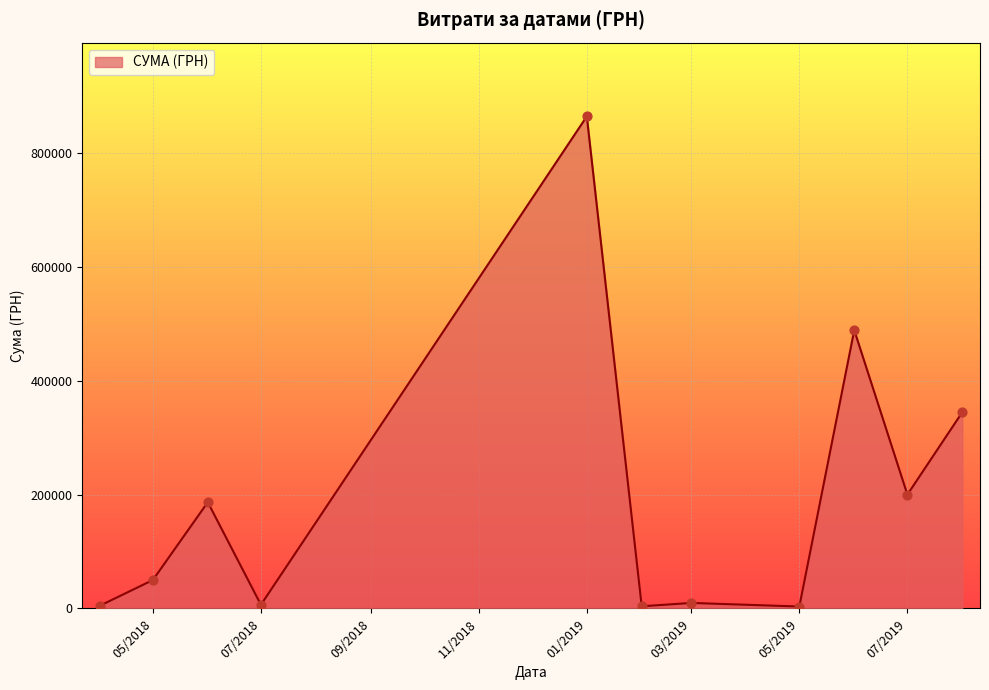

What is the greatest value displayed?

864988.1